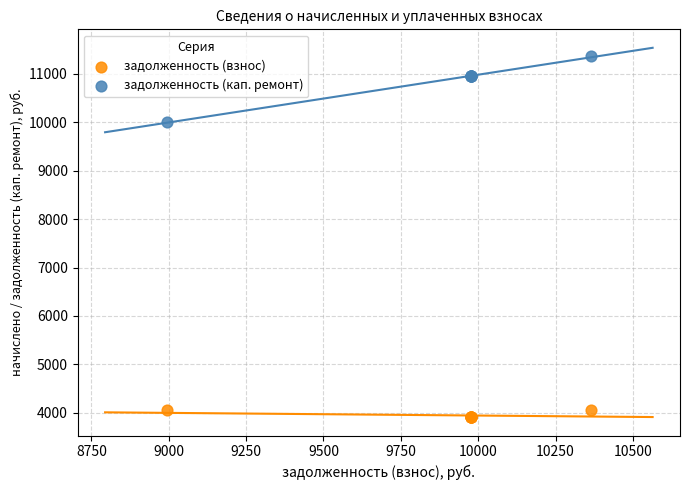

Across all series, what Y value is closest to 7644?

10007.0